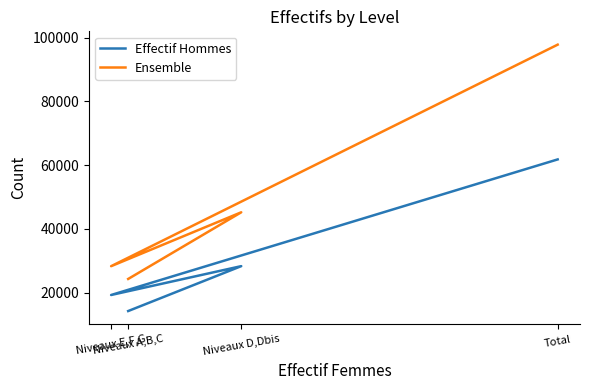

At how many categories does at least one series exceed 91579?

1